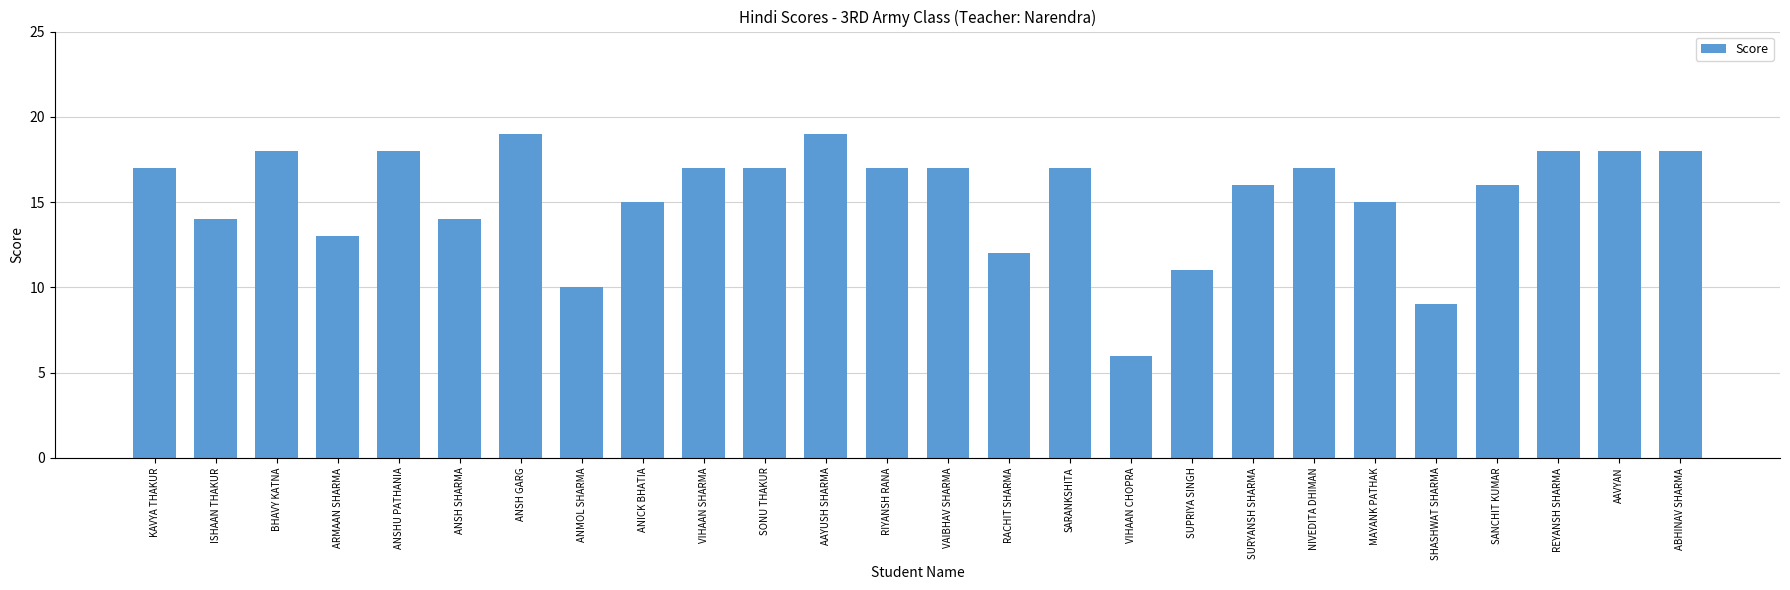

What is the sum of all values?

398